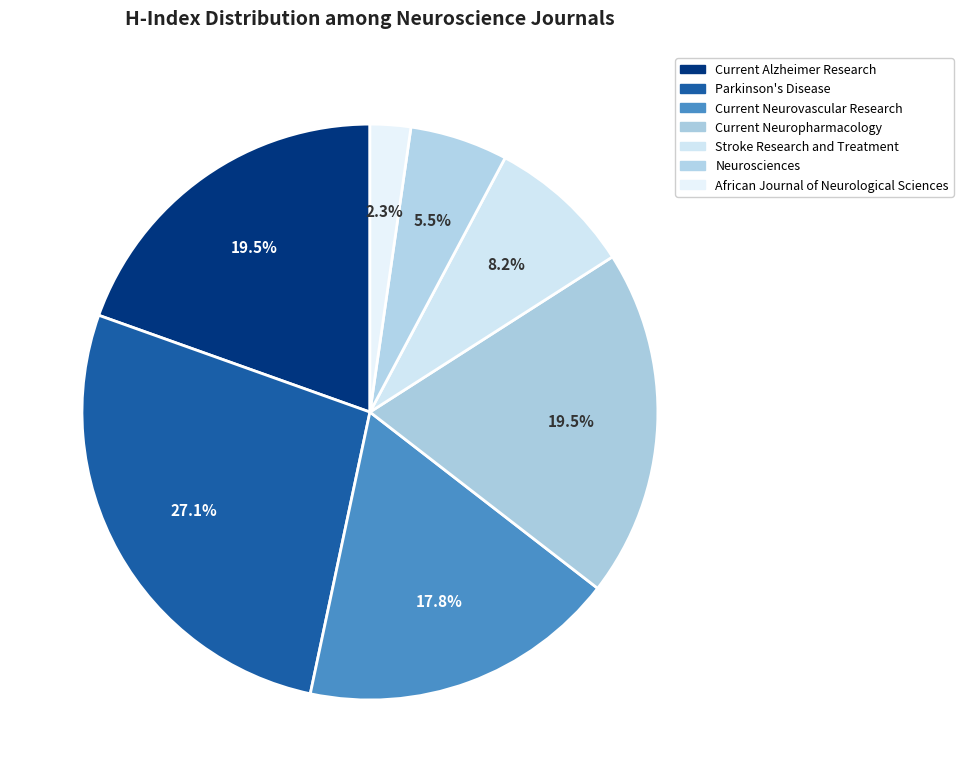

To the nearest percent, what is the difference between the African Journal of Neurological Sciences and Parkinson's Disease slice percentages?

25%